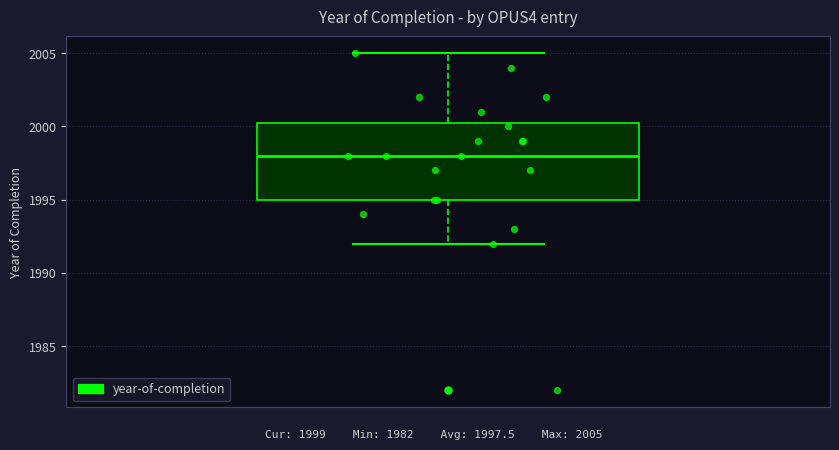

Read this box plot against the y-axis: the position of the median line, the range covered by the box, and the ends of both whiskers. The values are not printed on the chart, so give them approximately, as read against the axis.

median 1998.0, box 1995.0 to 2000.5, whiskers 1992.0 to 2005.0